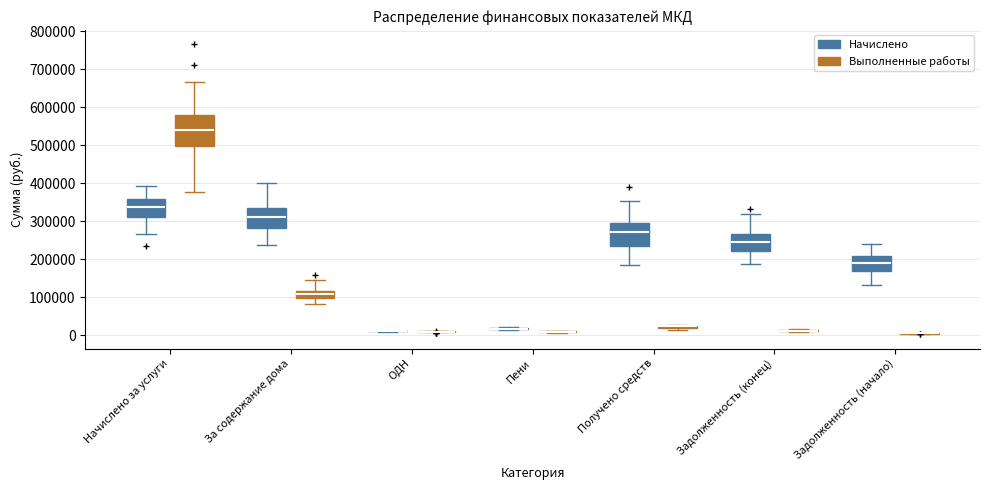

Reading left to right, transcribe this box plot: for each box, give where its median line is, the range the box spans, and where its two whiskers end, as read against the y-axis. The values are not printed on the chart, so give them approximately, as read against the axis.

Начислено за услуги (Начислено): median 340000, box 310000 to 360000, whiskers 270000 to 390000
Начислено за услуги (Выполненные работы): median 540000, box 500000 to 580000, whiskers 380000 to 670000
За содержание дома (Начислено): median 310000, box 280000 to 330000, whiskers 240000 to 400000
За содержание дома (Выполненные работы): median 110000, box 100000 to 120000, whiskers 80000 to 150000
ОДН (Начислено): box collapsed to a line at 10000, whiskers 10000 to 10000
ОДН (Выполненные работы): box collapsed to a line at 10000, whiskers 10000 to 10000
Пени (Начислено): box collapsed to a line at 20000, whiskers 10000 to 20000
Пени (Выполненные работы): box collapsed to a line at 10000, whiskers 10000 to 10000
Получено средств (Начислено): median 270000, box 240000 to 300000, whiskers 190000 to 350000
Получено средств (Выполненные работы): box collapsed to a line at 20000, whiskers 10000 to 30000
Задолженность (конец) (Начислено): median 250000, box 220000 to 270000, whiskers 190000 to 320000
Задолженность (конец) (Выполненные работы): box collapsed to a line at 10000, whiskers 10000 to 20000
Задолженность (начало) (Начислено): median 190000, box 170000 to 210000, whiskers 130000 to 240000
Задолженность (начало) (Выполненные работы): box collapsed to a line at 0, whiskers 0 to 10000